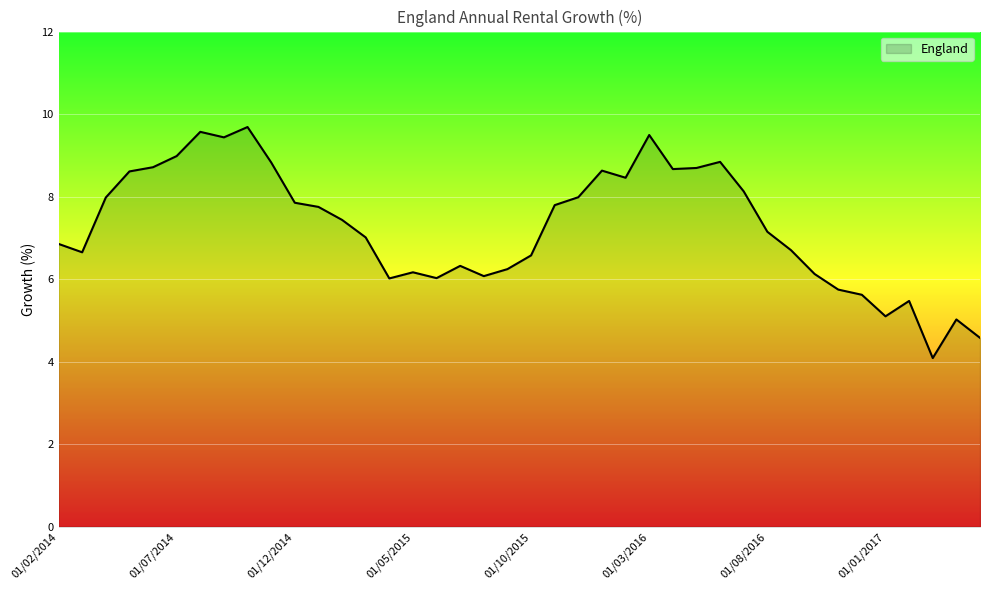

What is the difference between the maximum and minimum values?

5.6